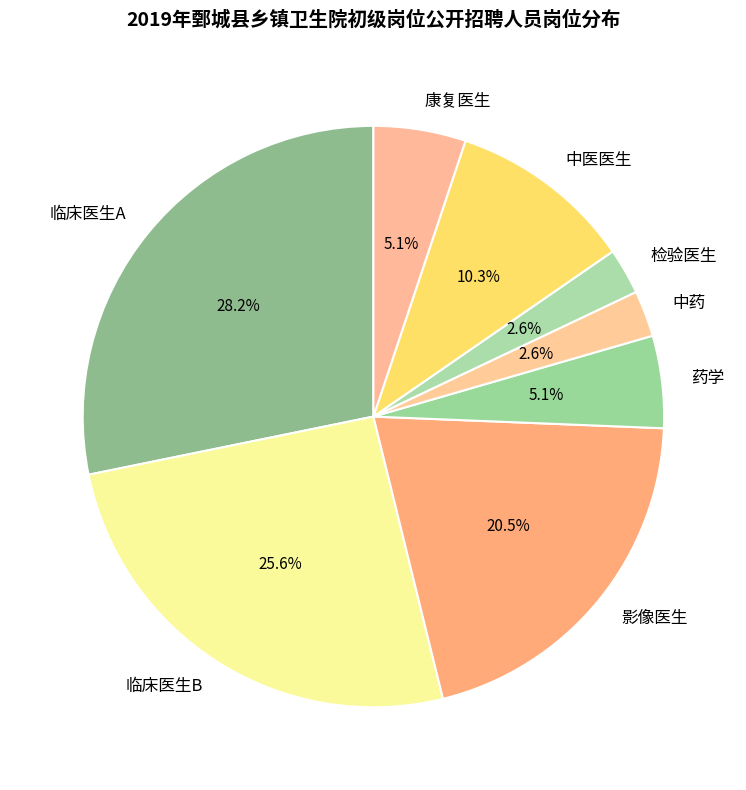

Which category has the biggest portion of the pie?

临床医生A